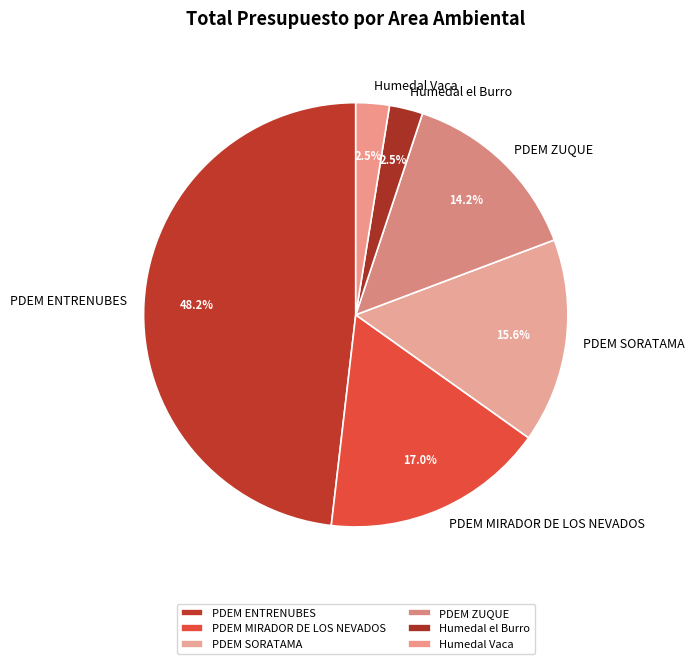

To the nearest percent, what is the combined percentage of Humedal Vaca and Humedal el Burro?

5%